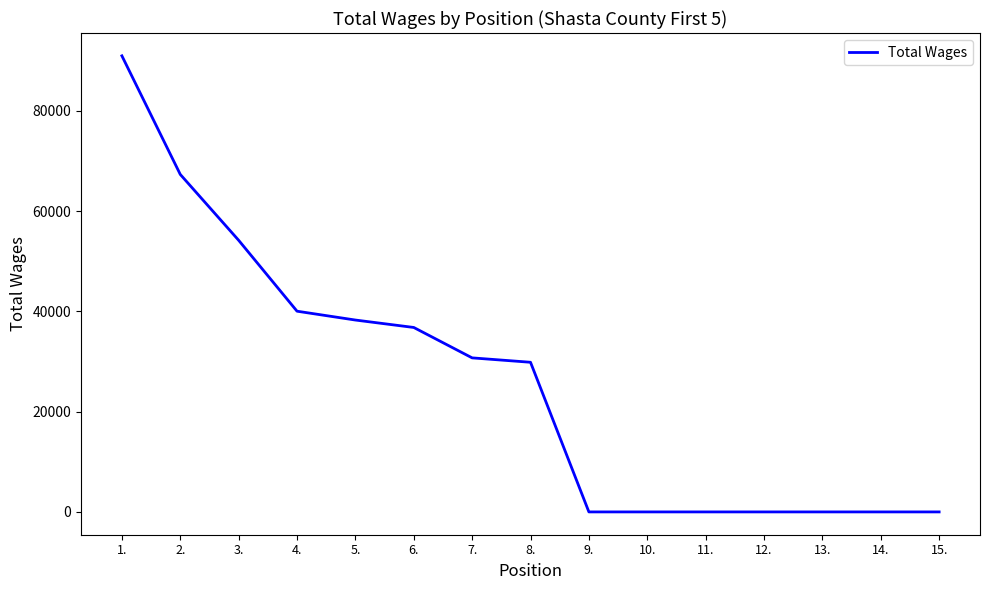

What position from the right is 14.?

2